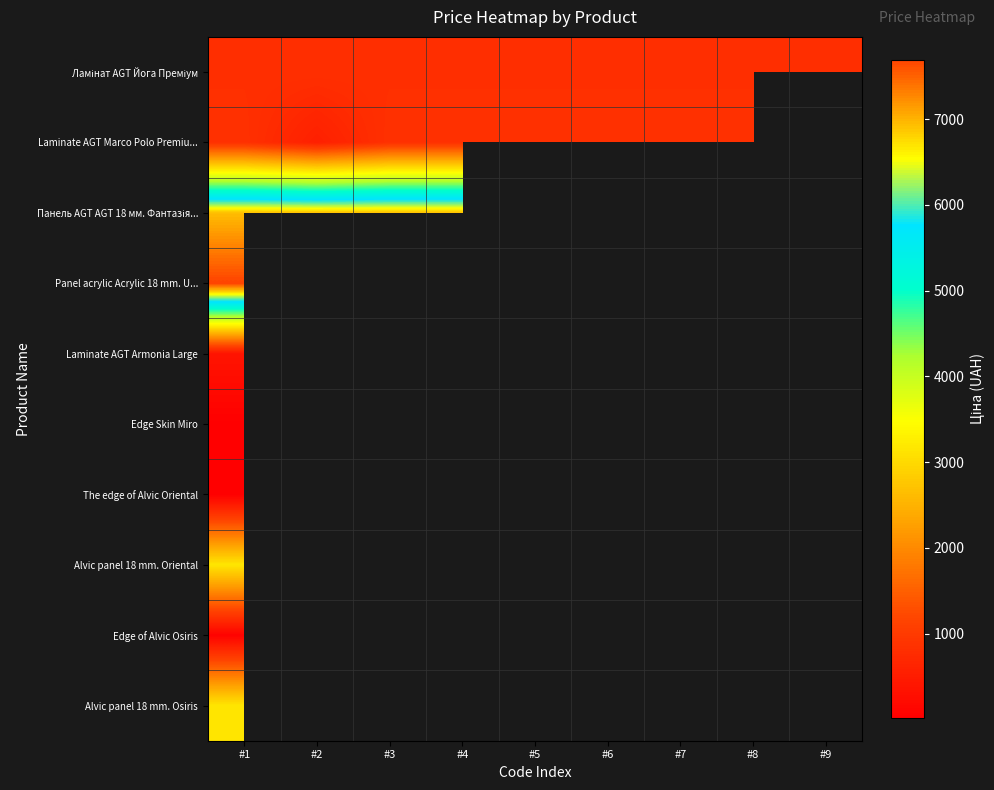

Which series has the largest range (max minus min)?

Laminate AGT Marco Polo Premiu...